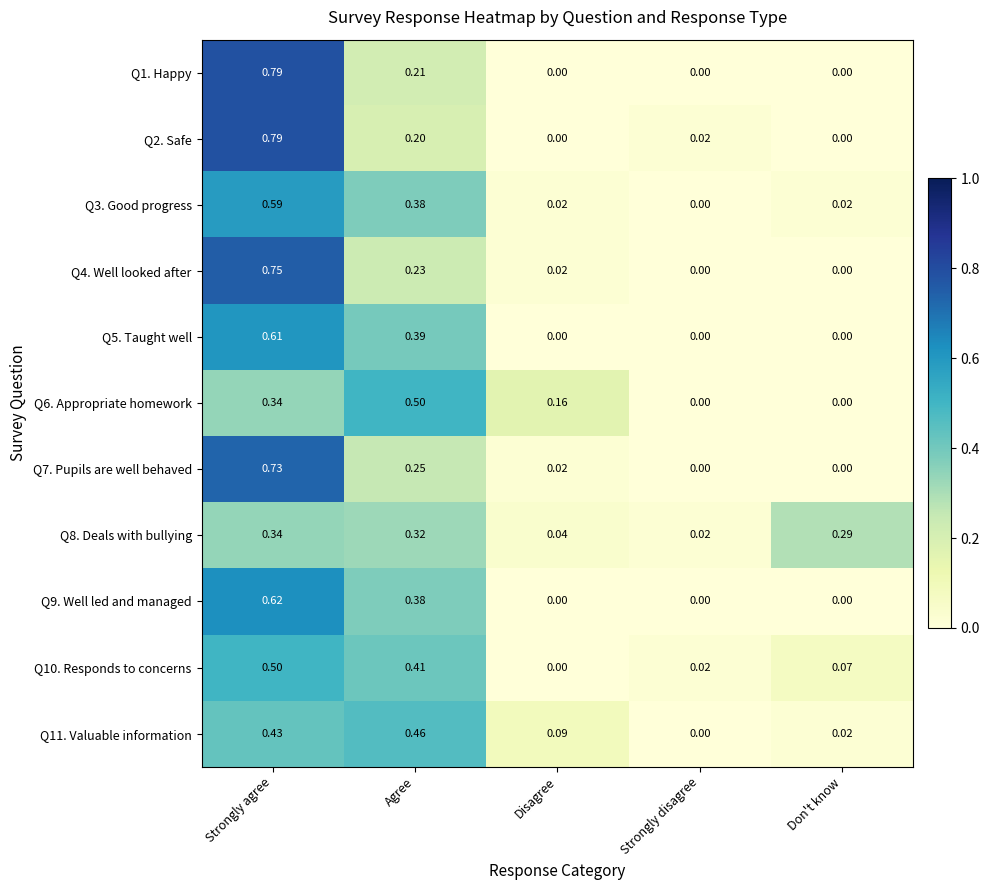

At which category is the sum across all series the highest?

Strongly agree